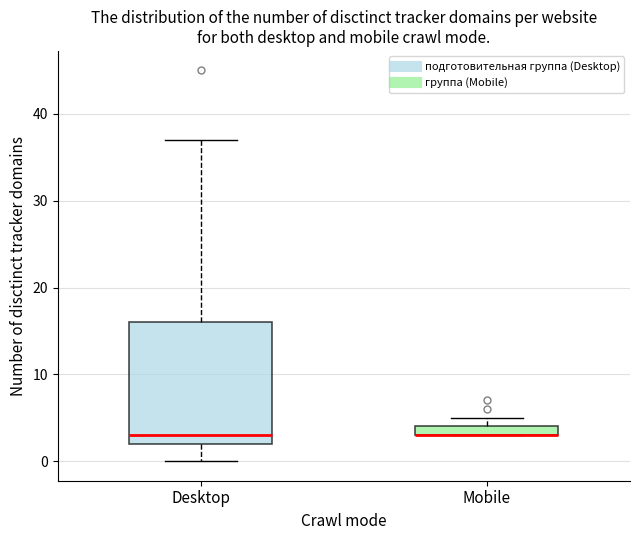

Which box is the tallest, from its lower edge to its upper edge?

Desktop